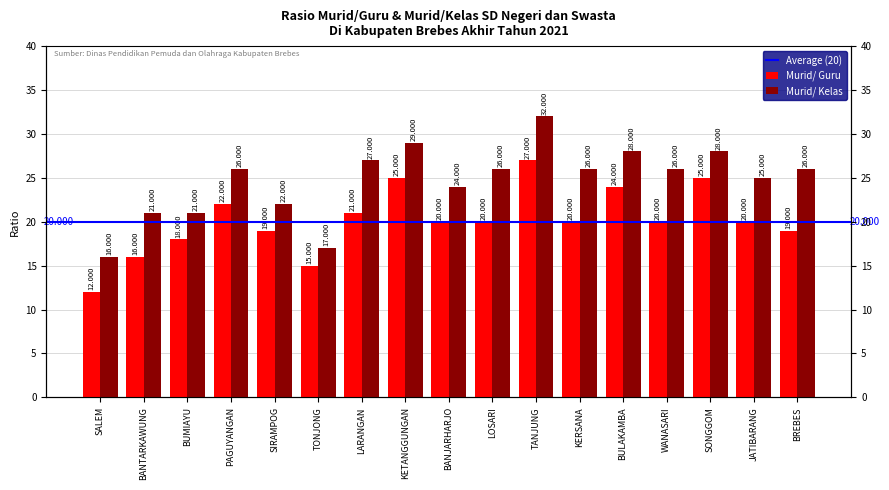

Reading left to right, transcribe all the data shown in this chart.

Murid/ Guru: 12	16	18	22	19	15	21	25	20	20	27	20	24	20	25	20	19
Murid/ Kelas: 16	21	21	26	22	17	27	29	24	26	32	26	28	26	28	25	26